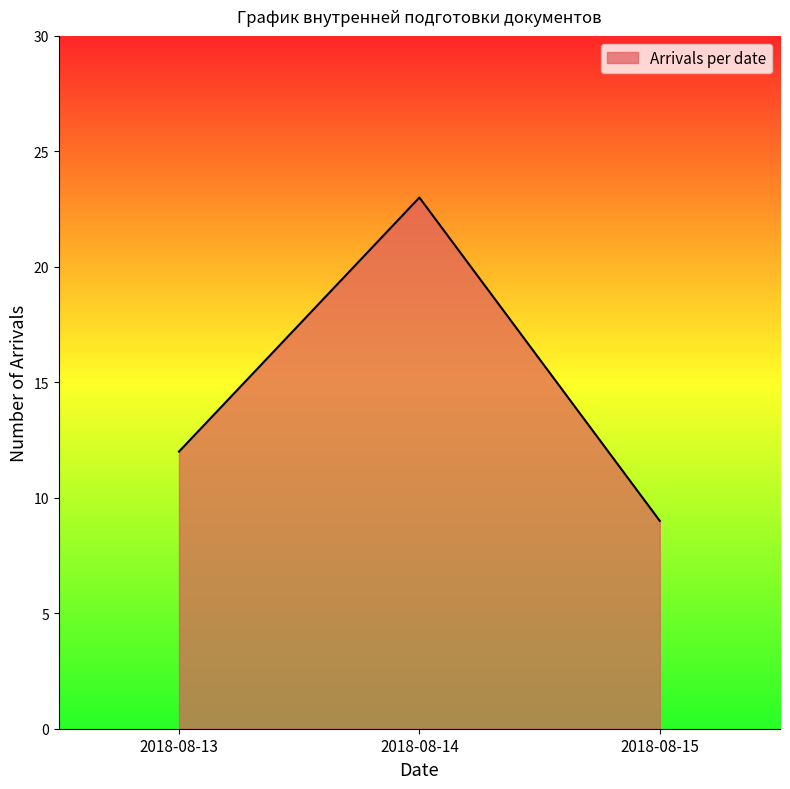

Does the chart display data point markers on the line(s)?

No